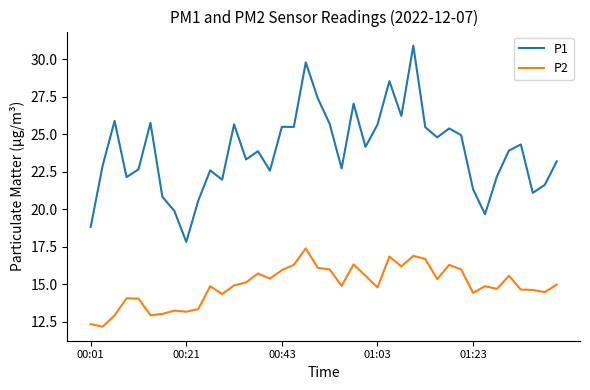

True or false: P1 and P2 intersect in this chart.

False